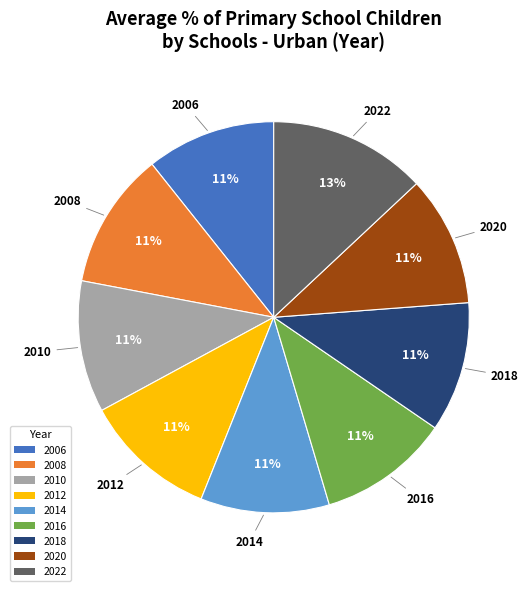

How many slices are in this pie chart?

9